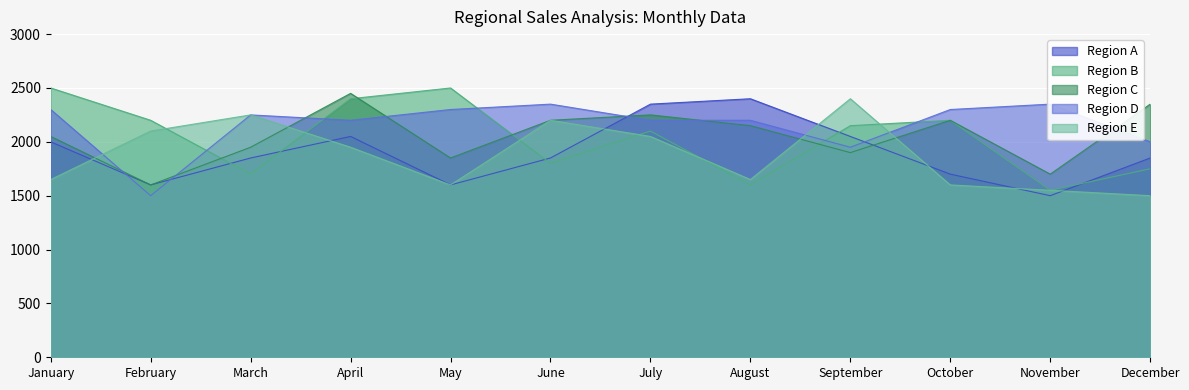

What is the sum of all Region E values?

22500